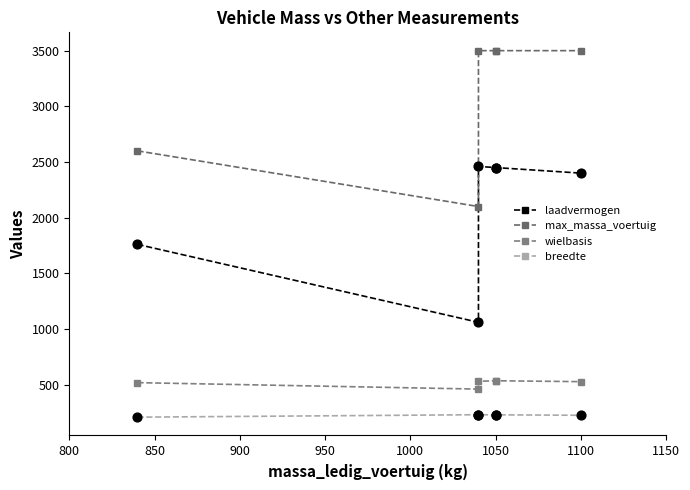

Is the value of max_massa_voertuig at 850 greater than the value of laadvermogen at 850?

Yes